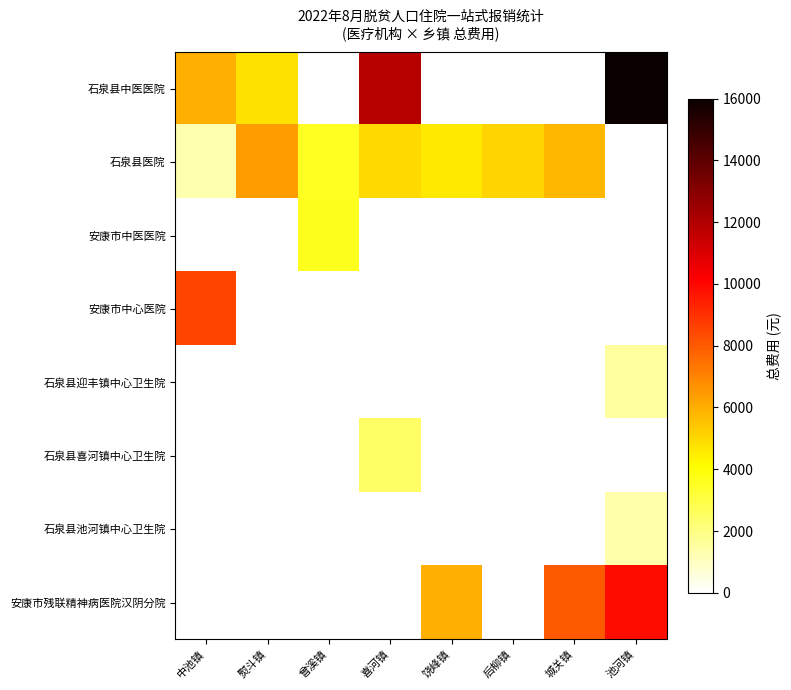

Between 中池镇 and 喜河镇, which is larger?

喜河镇